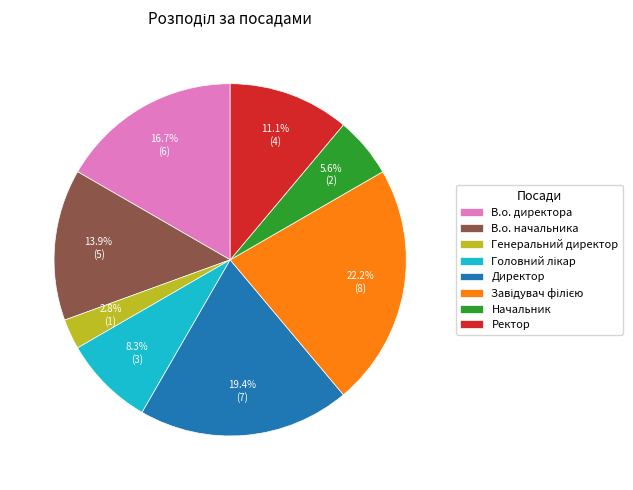

Do В.о. директора and Директор together represent more than half of the pie?

No